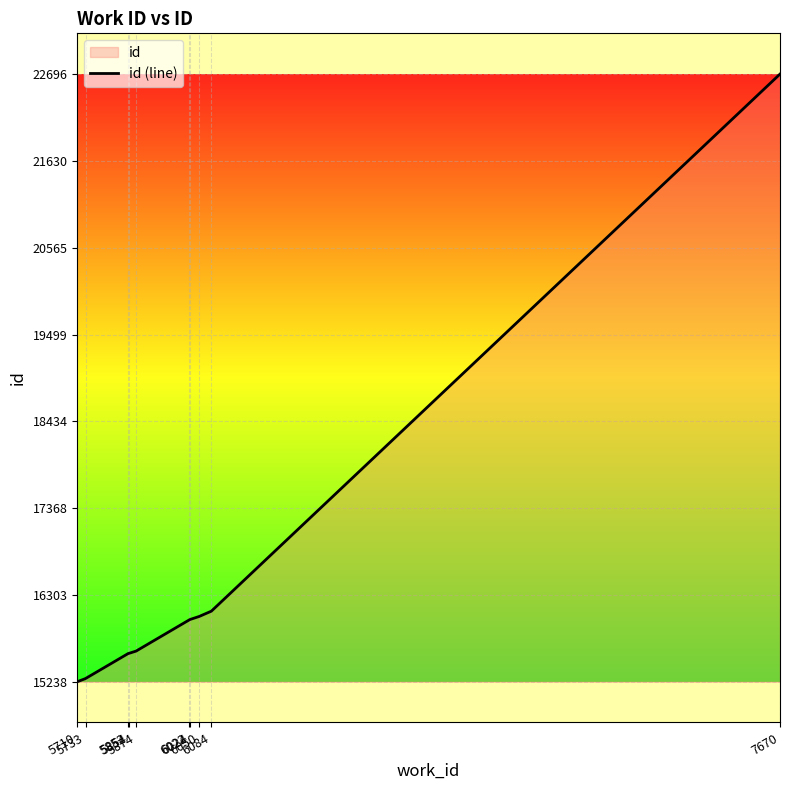

What is the sum of all values?

164135